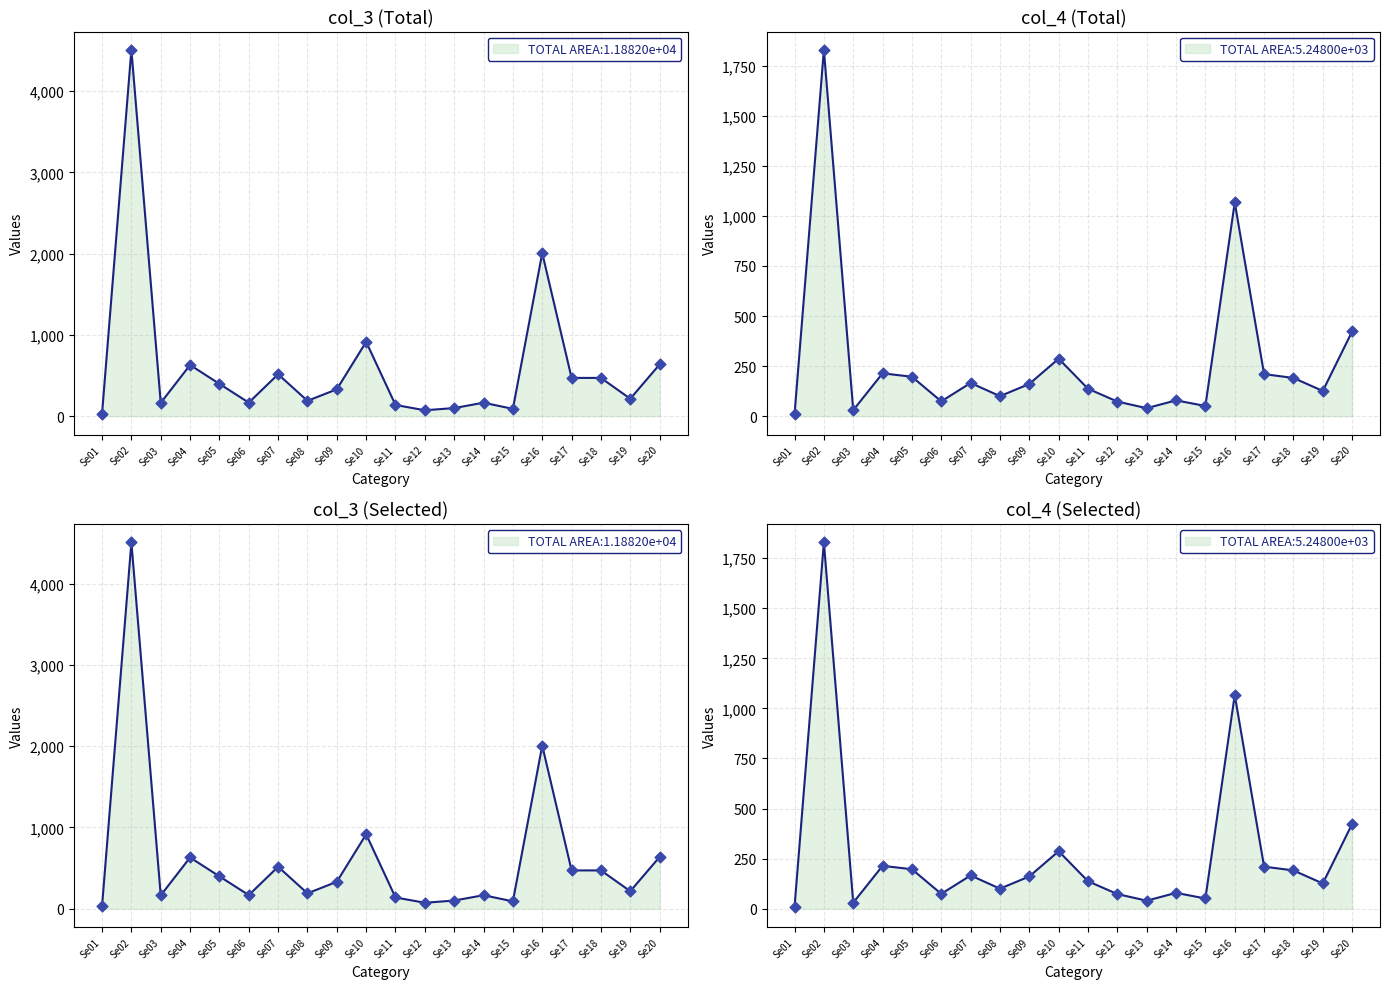

What is the total value across all series at Se15?

141